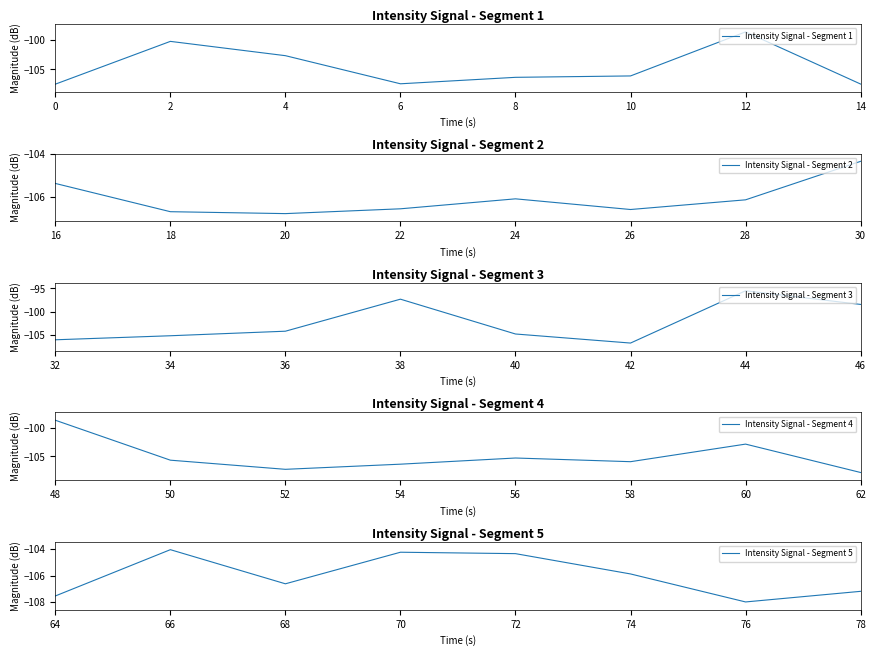

Is this an area chart (filled region under the line)?

No